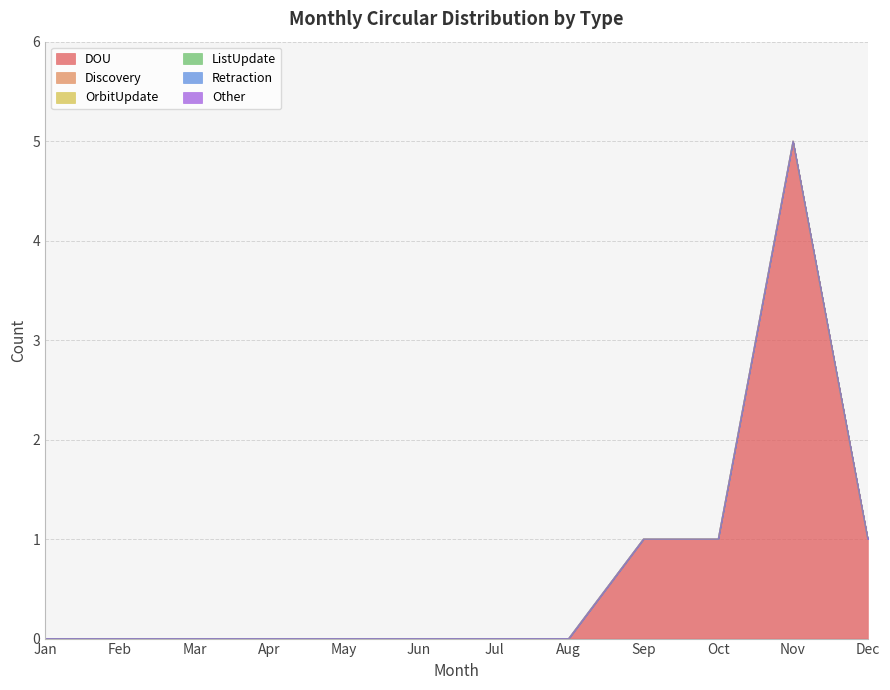

How many categories are shown in the chart?

12